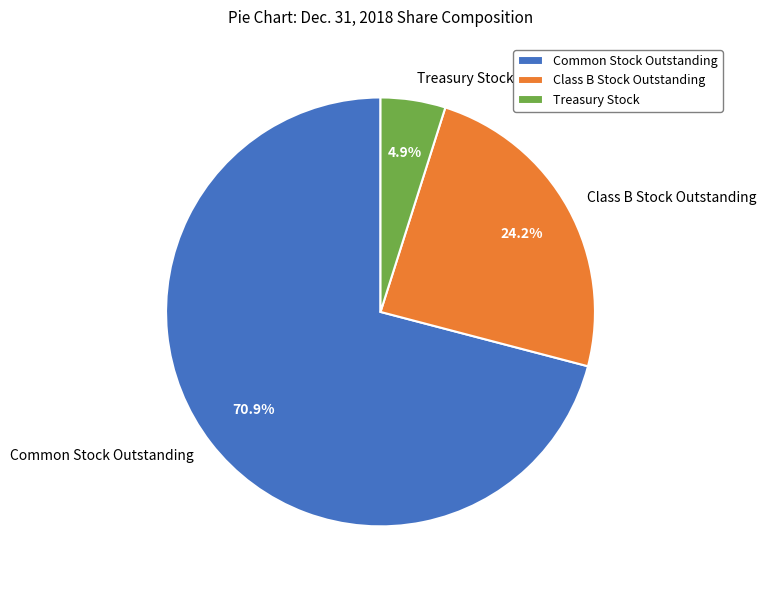

Approximately how many times larger is the value at Common Stock Outstanding compared to Class B Stock Outstanding?

2.9